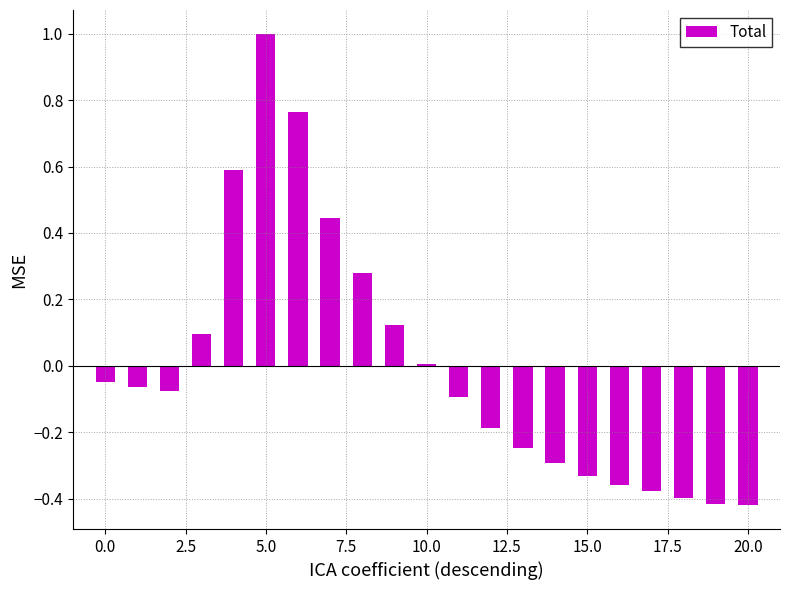

What is the difference between the maximum and minimum values?

1.4